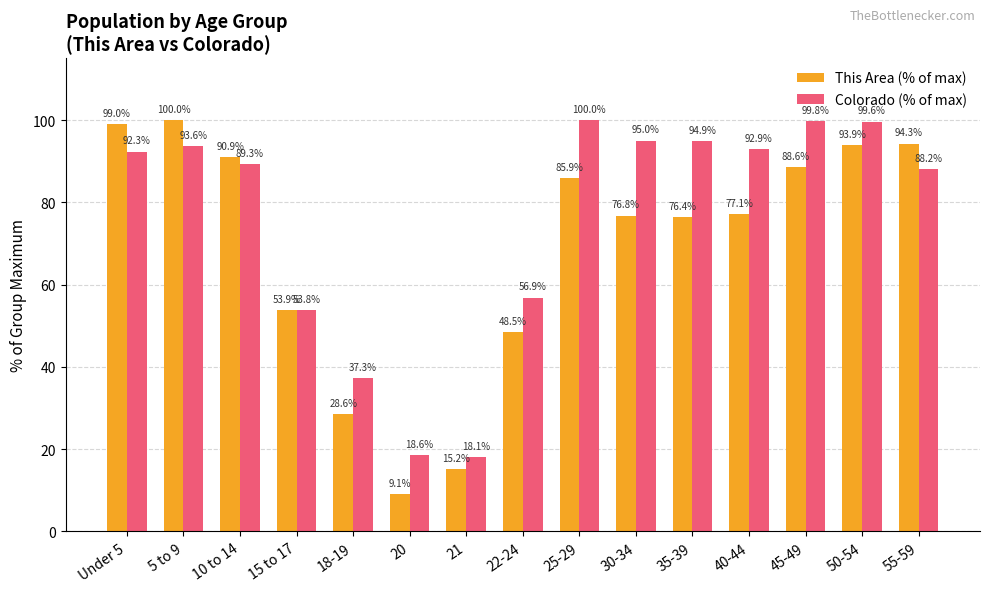

Reading left to right, what are all the values shown in this chart?

This Area (% of max): 99.0	100.0	90.9	53.9	28.6	9.1	15.2	48.5	85.9	76.8	76.4	77.1	88.6	93.9	94.3
Colorado (% of max): 92.3	93.6	89.3	53.8	37.3	18.6	18.1	56.9	100.0	95.0	94.9	92.9	99.8	99.6	88.2